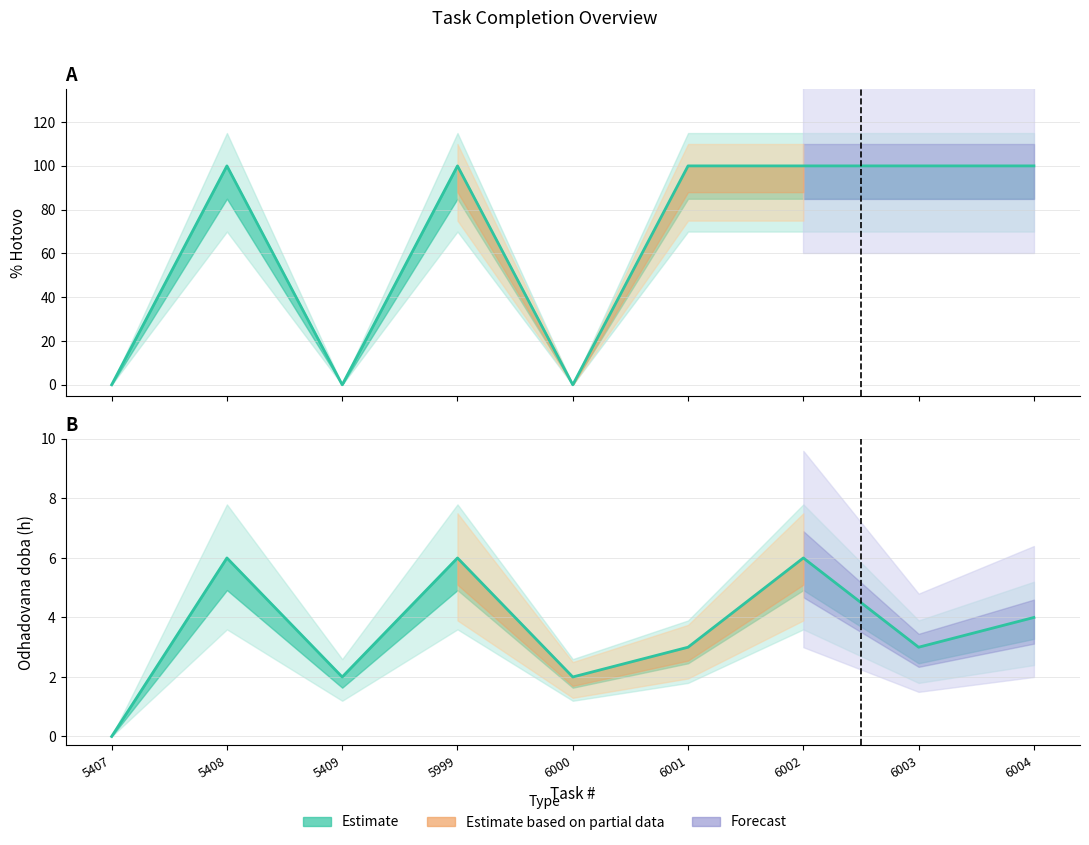

True or false: % Hotovo has more than 1 points higher than both neighbors.

True